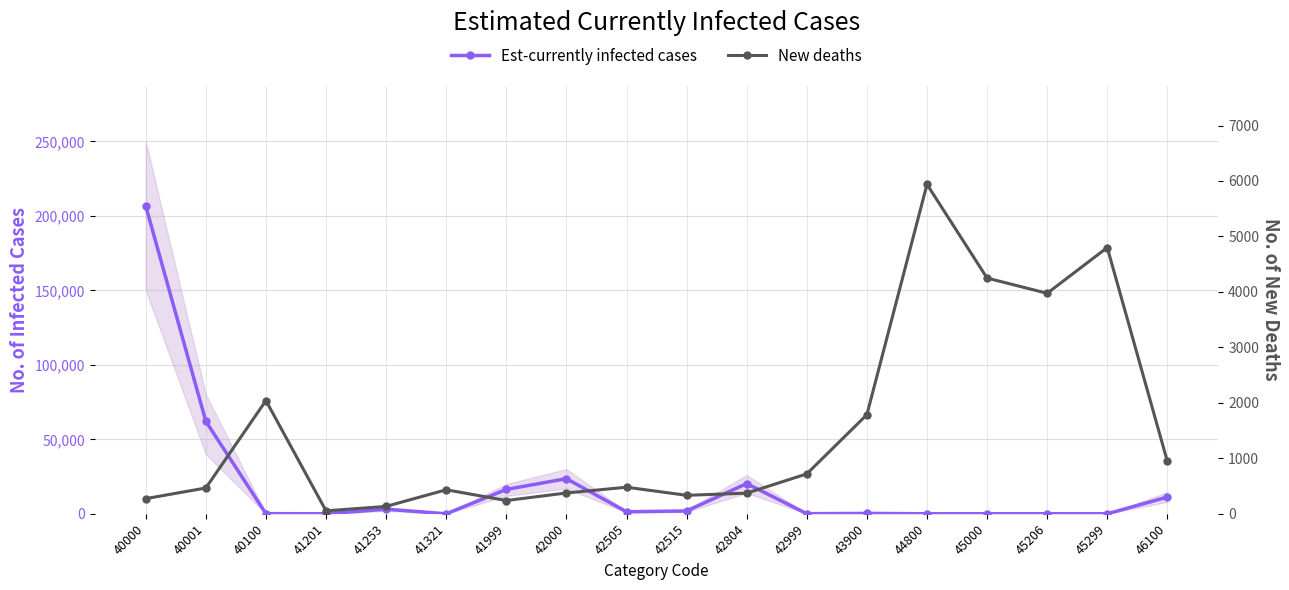

Rank the categories by Est-currently infected cases value from highest to lowest.

40000, 40001, 42000, 42804, 41999, 46100, 41253, 42515, 42505, 43900, 40100, 42999, 45000, 45206, 41201, 44800, 45299, 41321